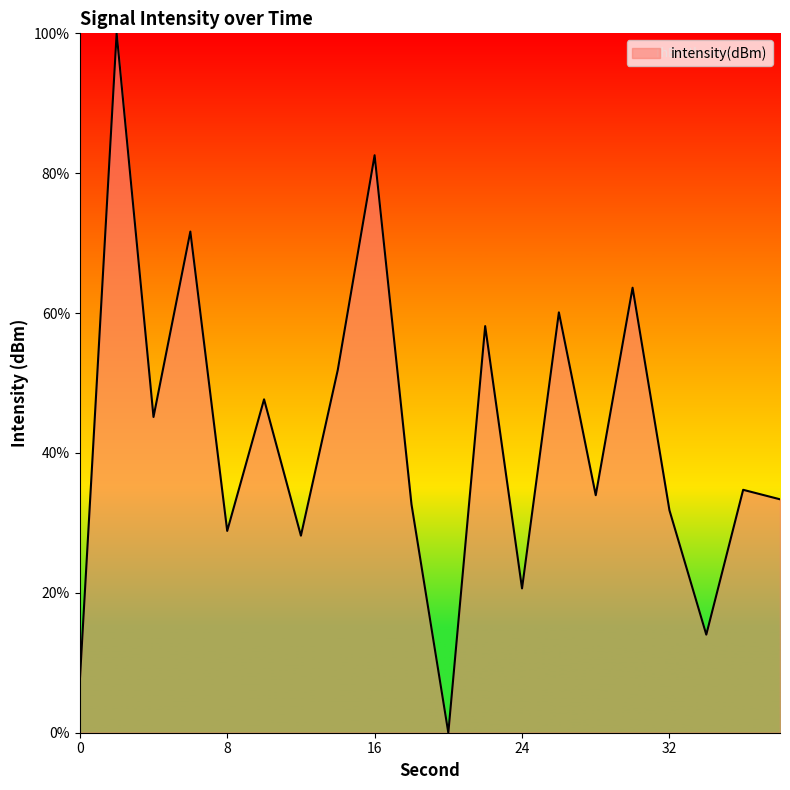

What is the maximum value shown in the chart?

100.0